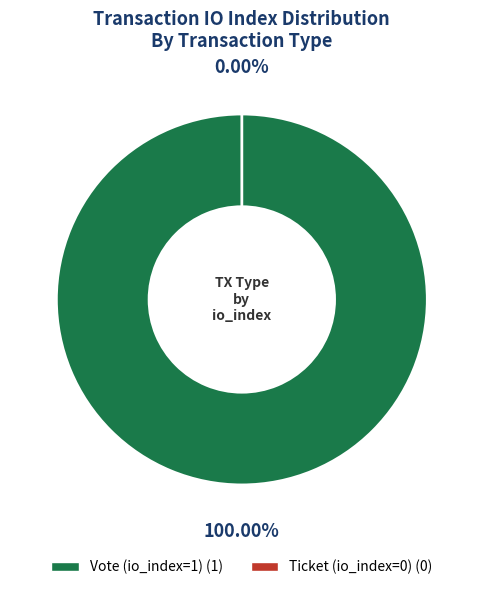

Which slice is the smallest?

Ticket (io_index=0)